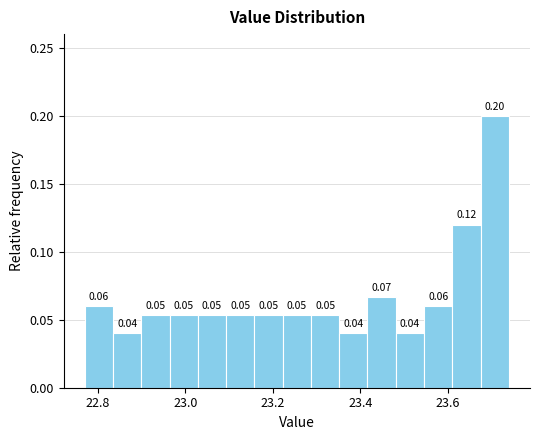

Around what value on the x-axis is the tallest bar? Give the approximate position of its centre, as read against the axis.

23.70